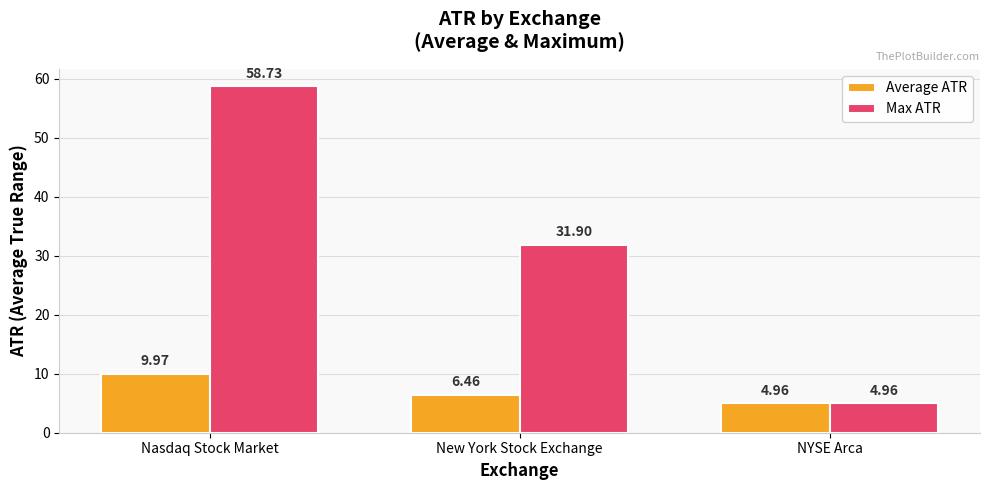

At which label does Average ATR first exceed 6?

Nasdaq Stock Market